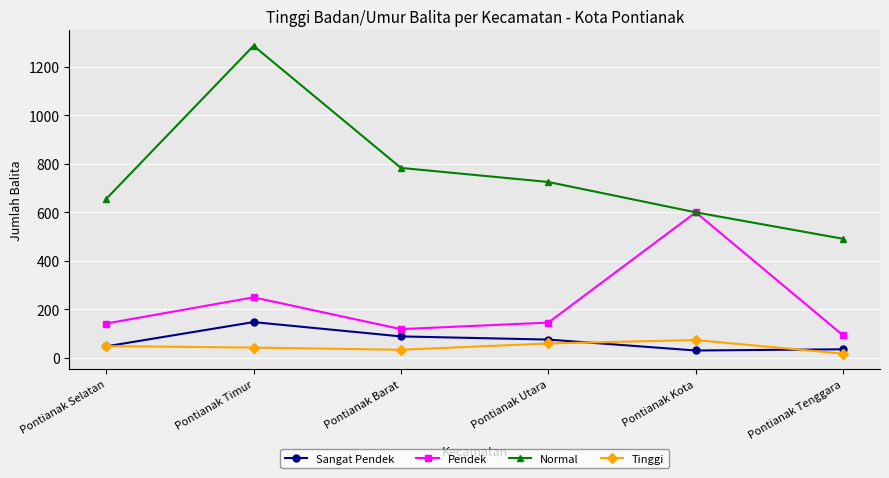

What is the minimum value shown in the chart?

18